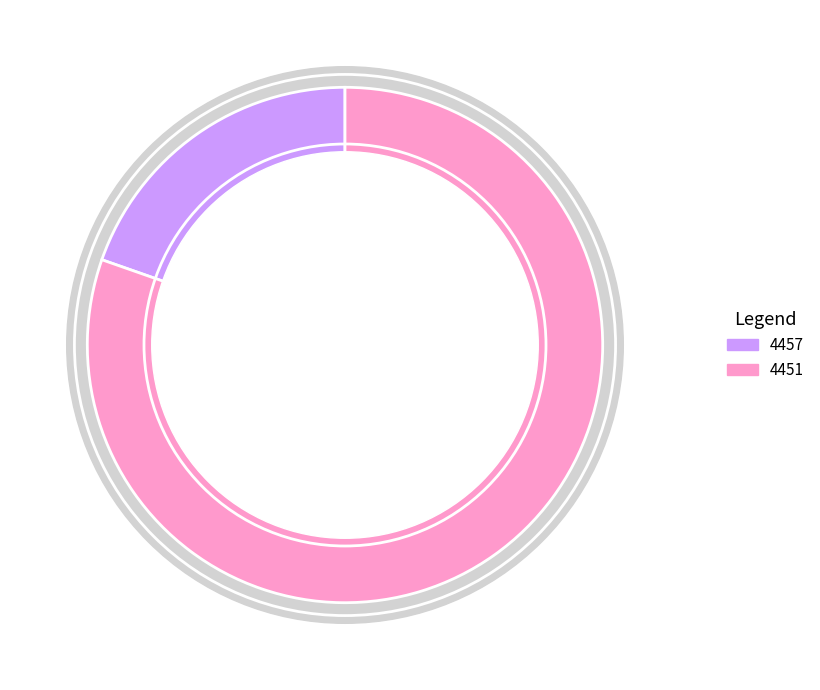

To the nearest percent, what is the average slice percentage?

50%